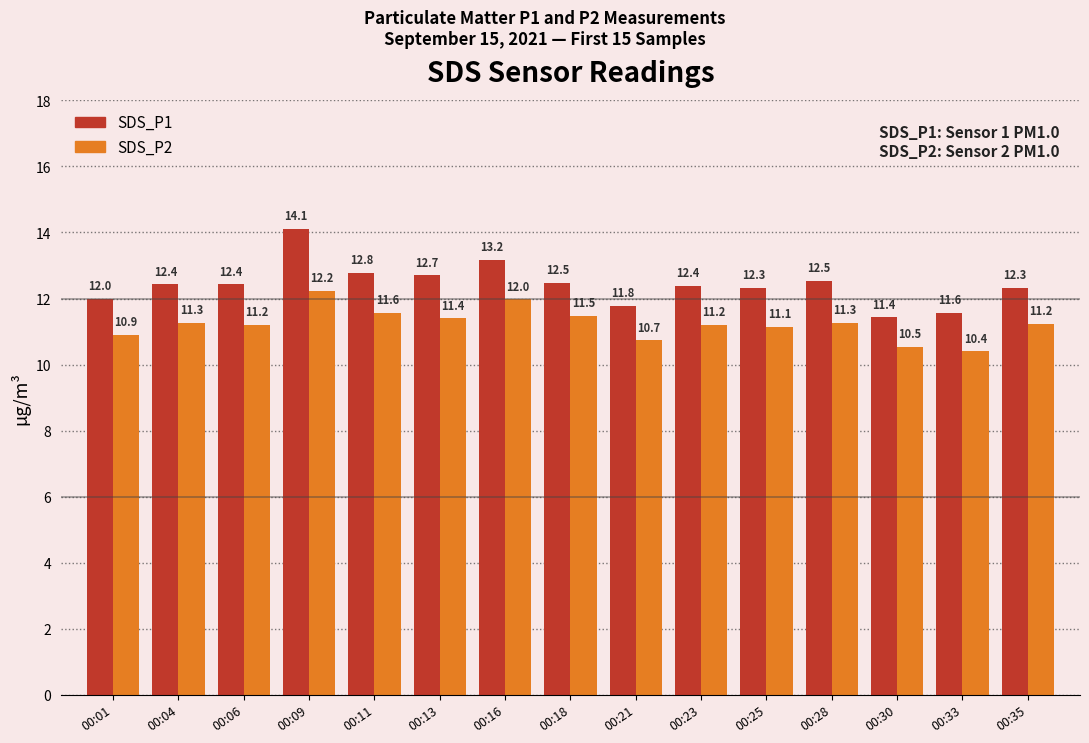

Read the SDS_P2 value at 00:28.

11.3